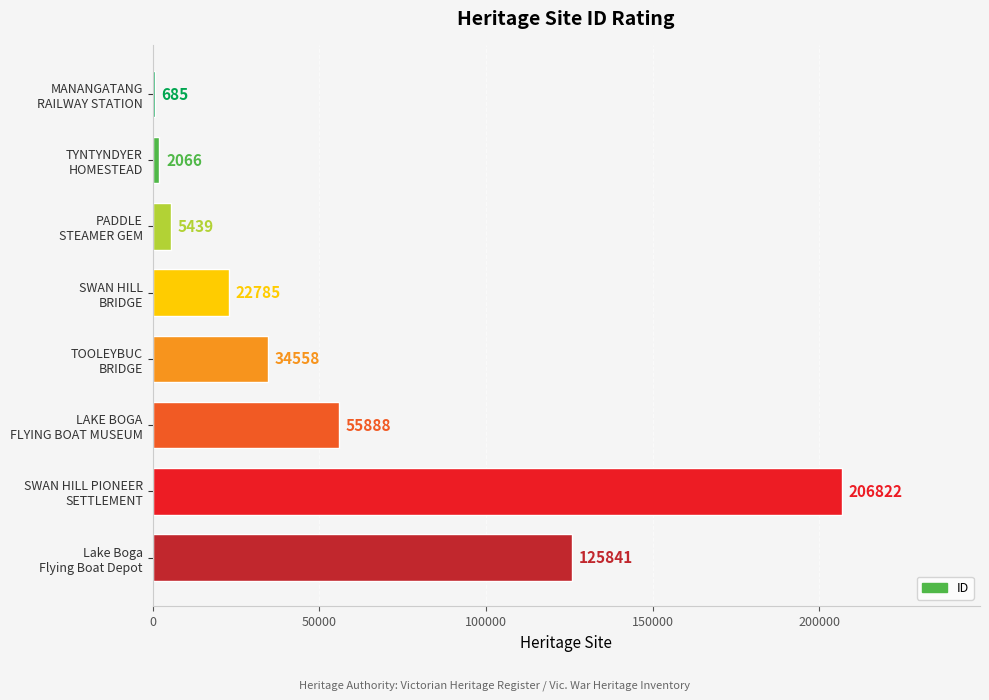

What is the sum of all values?

454084